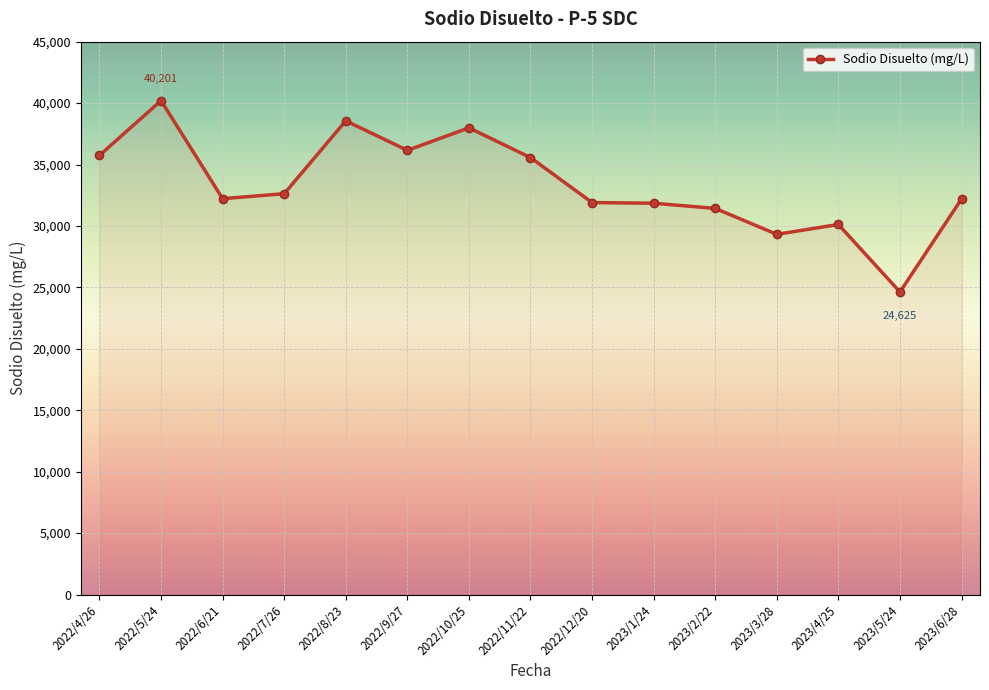

What is the difference between the second highest and minimum values?

13930.0